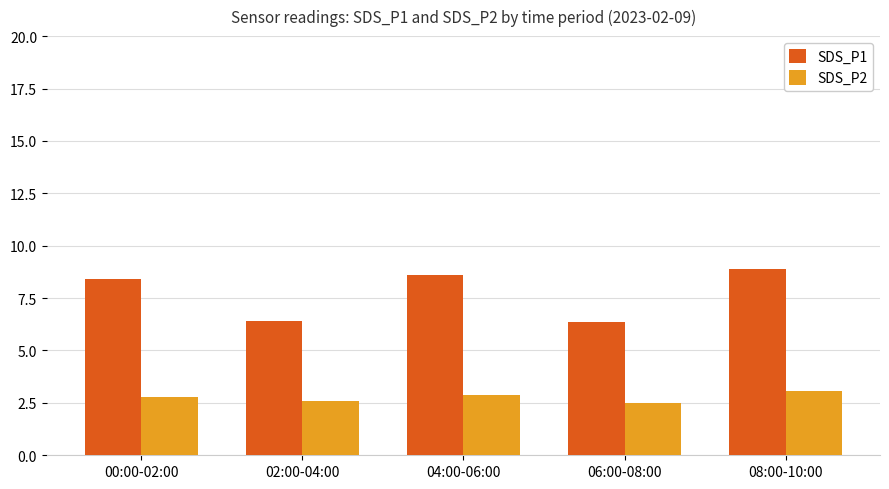

What is the label of the 3rd bar from the left?

04:00-06:00